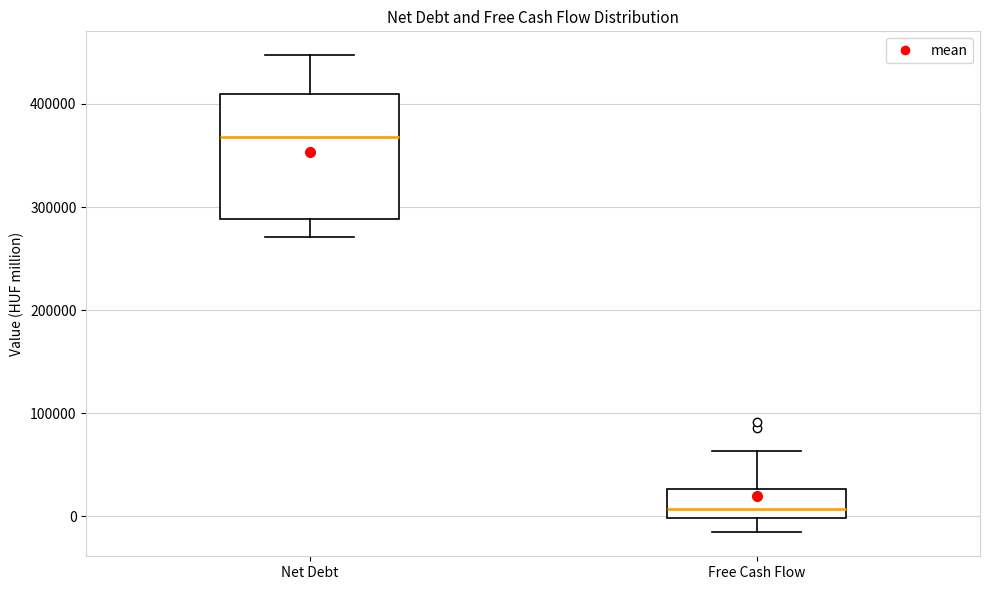

Which box is the tallest, from its lower edge to its upper edge?

Net Debt